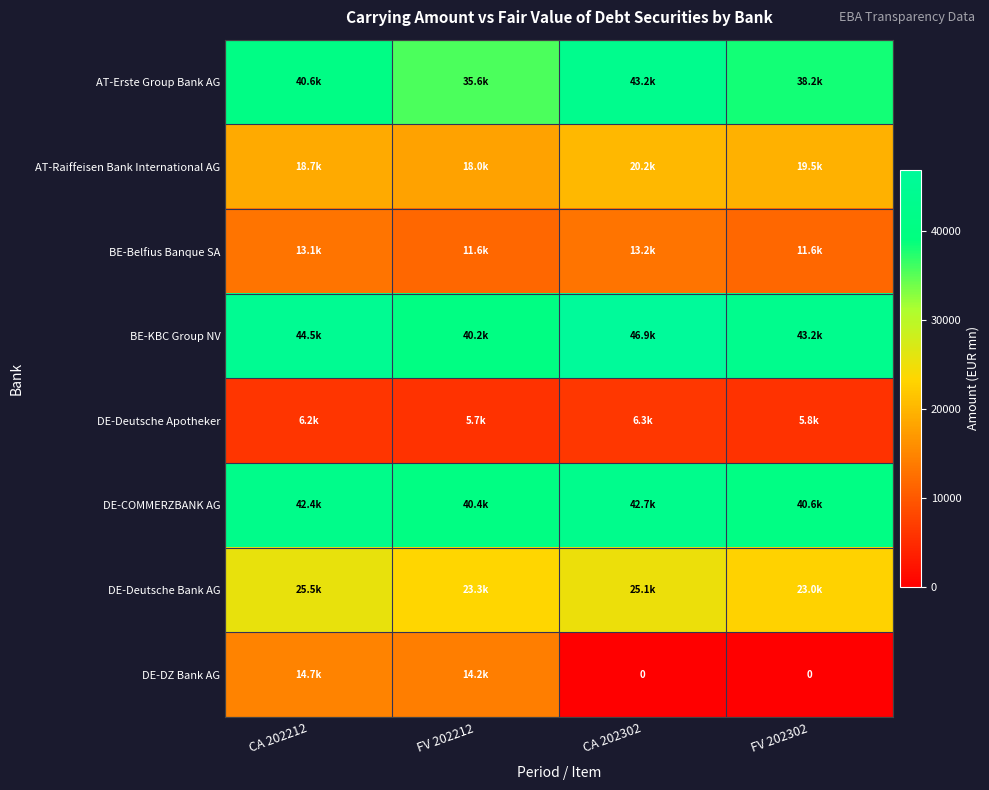

True or false: AT-Erste Group Bank AG has a value of 35644.8 at FV 202212.

True